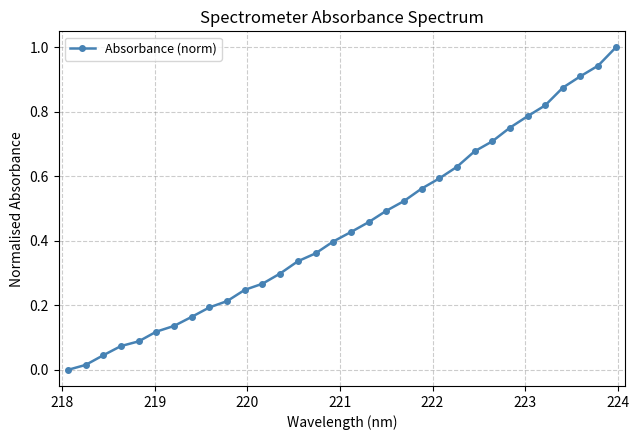

What is the maximum value shown in the chart?

1.0